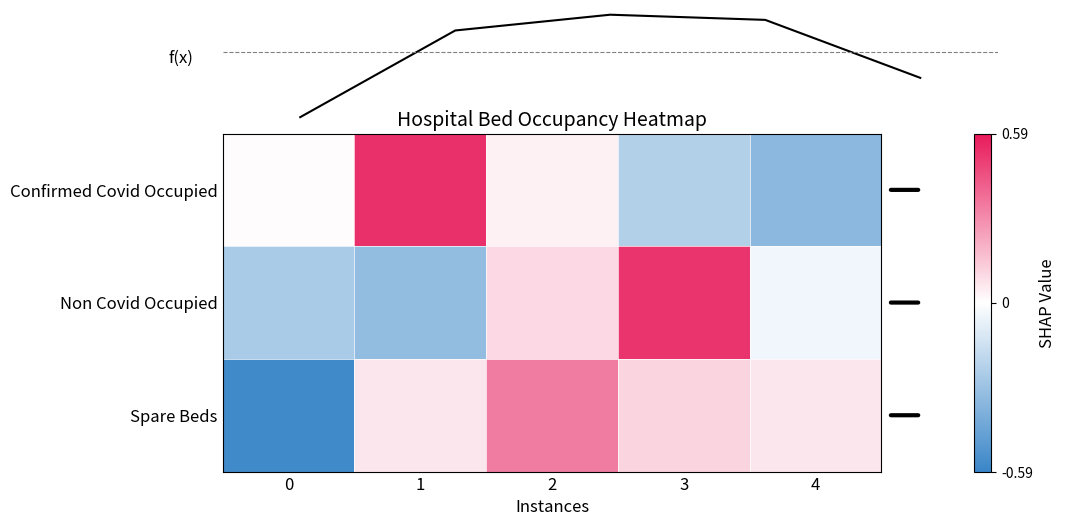

Which series has the widest spread of values?

Spare Beds